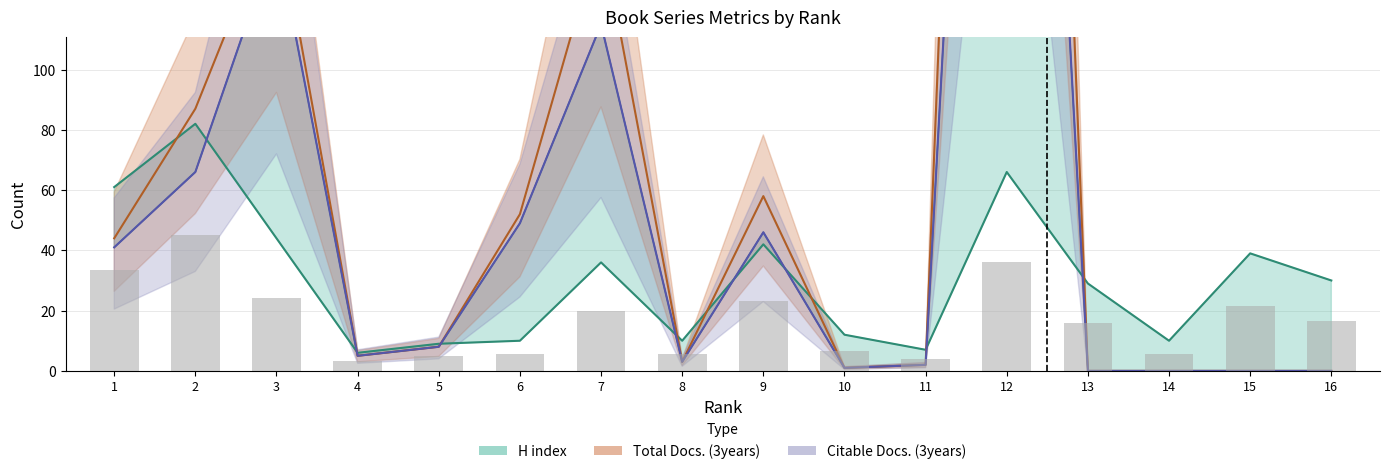

The Citable Docs. (3years) series shows 26 at 7. True or false?

False